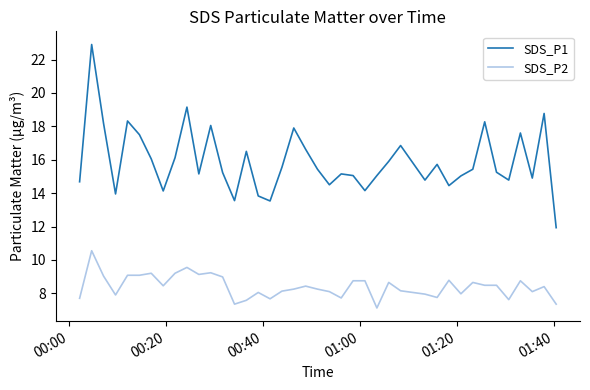

Which series has the widest spread of values?

SDS_P1